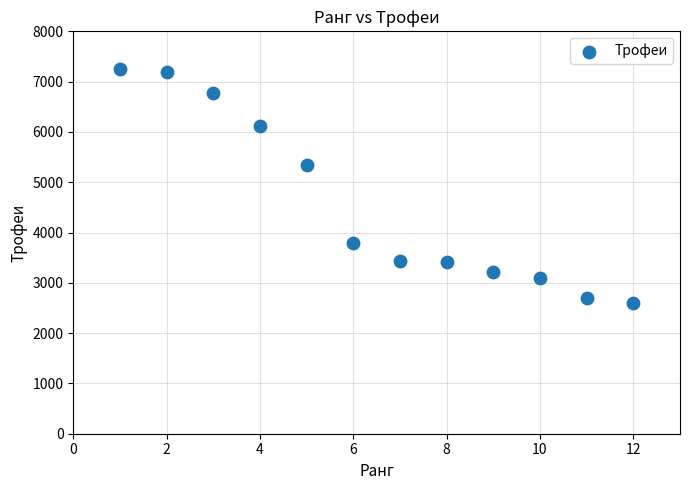

What is the average X value?

6